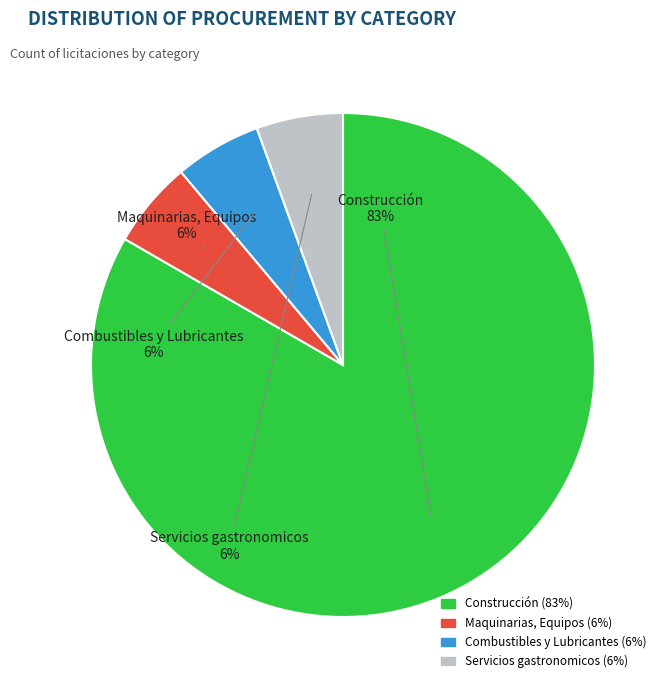

Does any single category account for the majority?

Yes